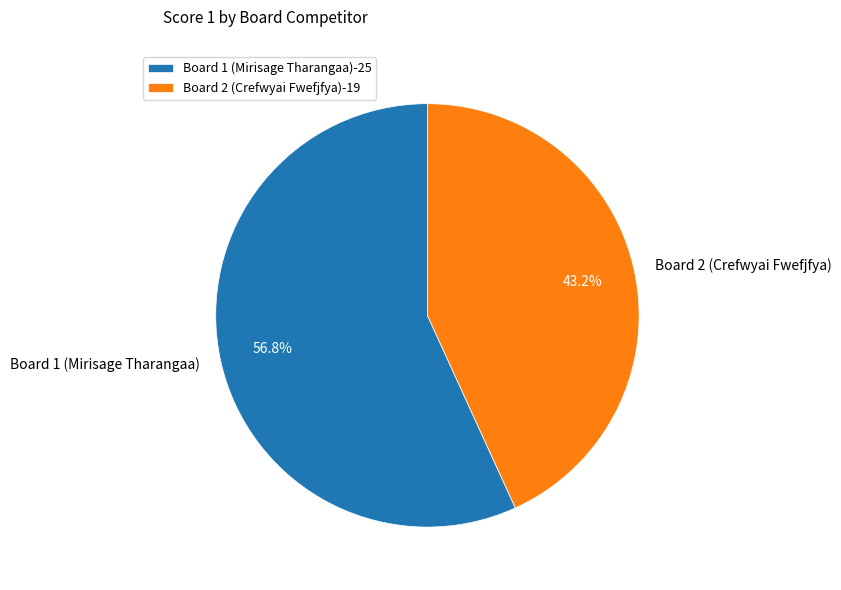

How many segments does this pie chart have?

2